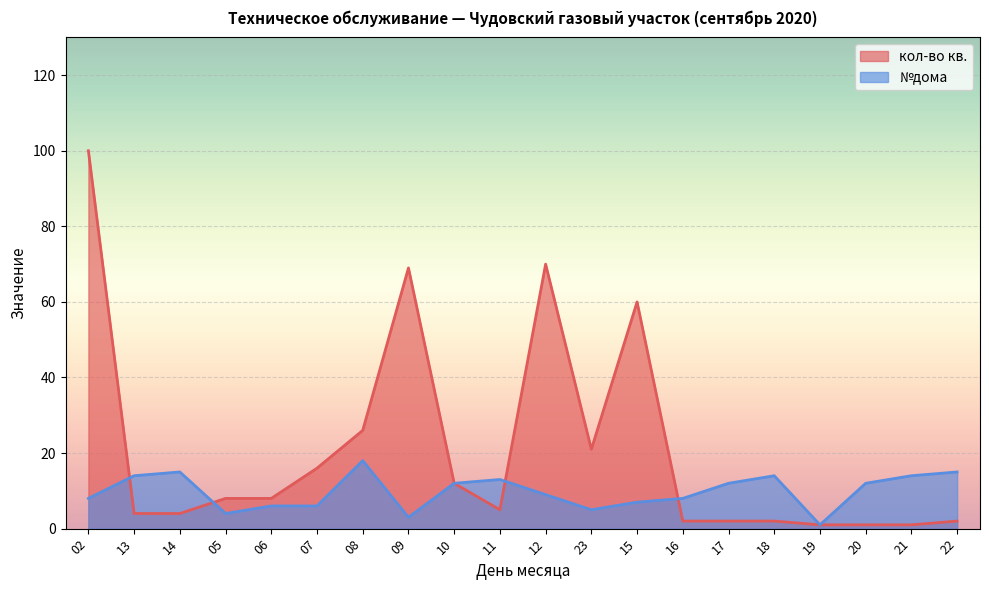

Does the chart display data point markers on the line(s)?

No